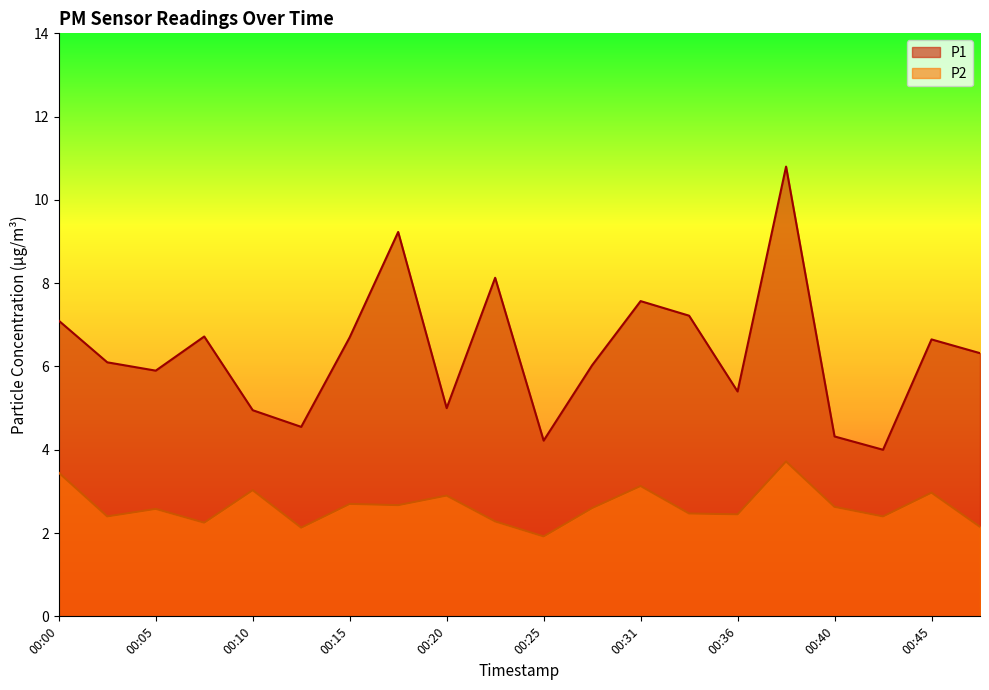

Where is P2 nearest to the value 2?

00:25